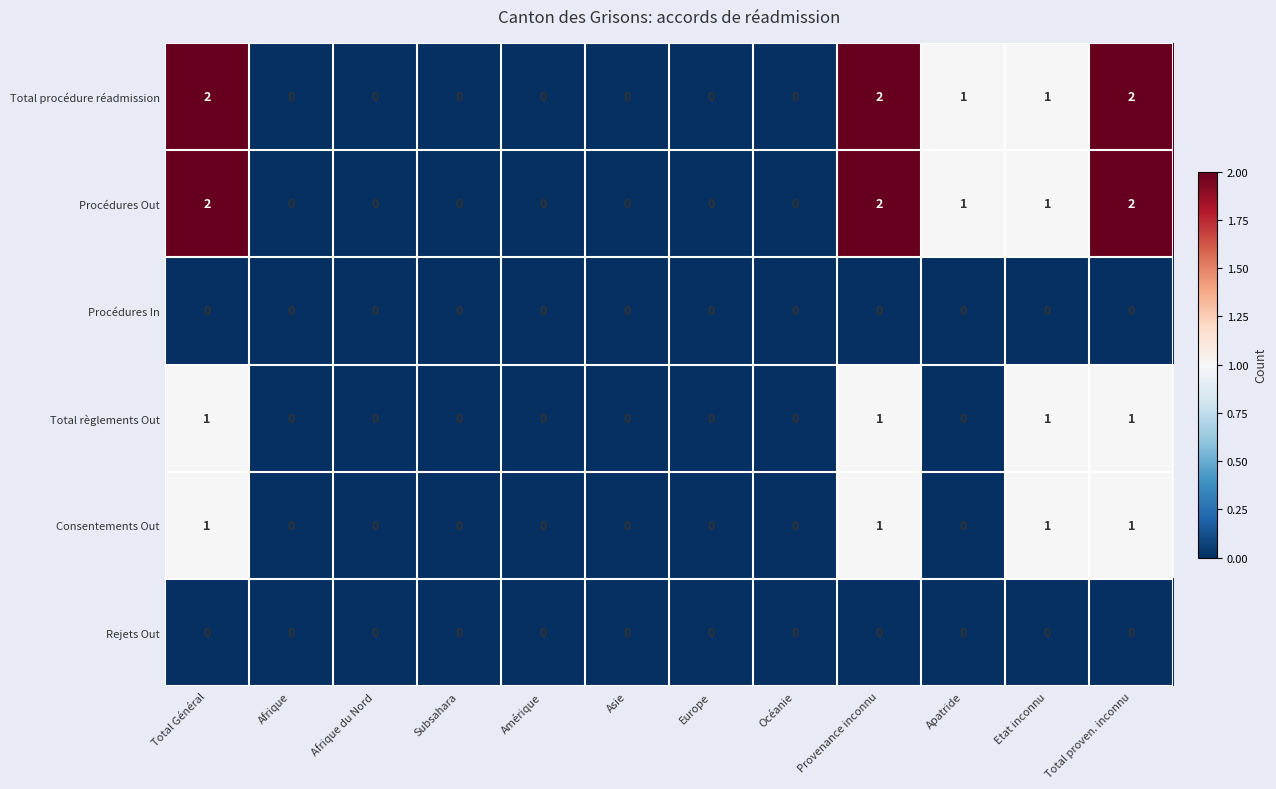

Is the value of Consentements Out at Total Général greater than the value of Total règlements Out at Apatride?

Yes